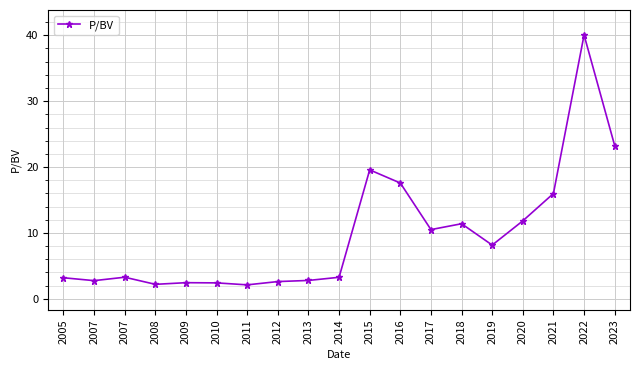

Reading left to right, transcribe all the data shown in this chart.

2005=3.2	2007=2.8	2007=3.3	2008=2.2	2009=2.4	2010=2.4	2011=2.1	2012=2.6	2013=2.8	2014=3.3	2015=19.6	2016=17.6	2017=10.5	2018=11.4	2019=8.2	2020=11.8	2021=16.0	2022=40.0	2023=23.2